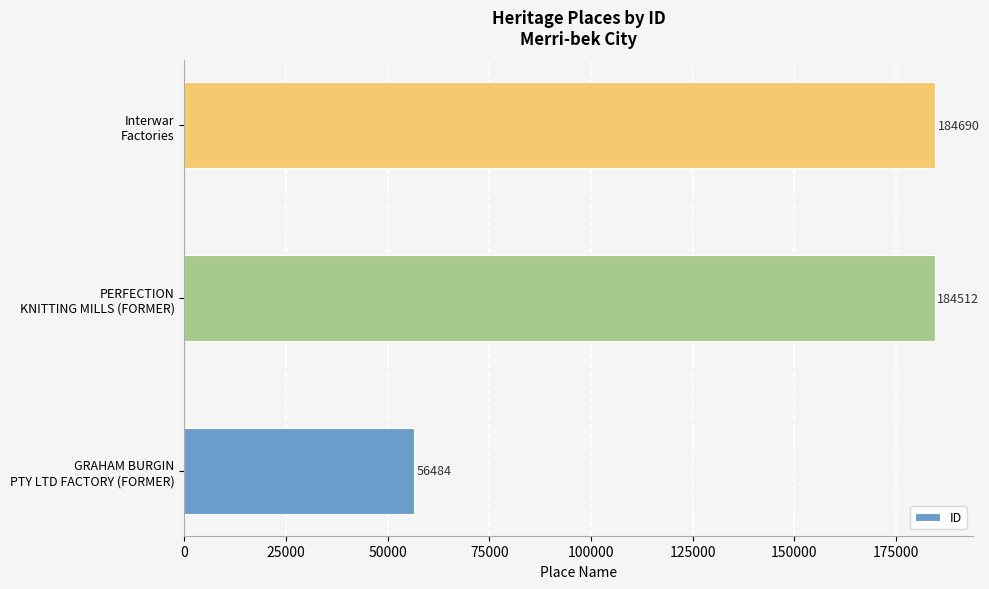

What is the average value?

141895